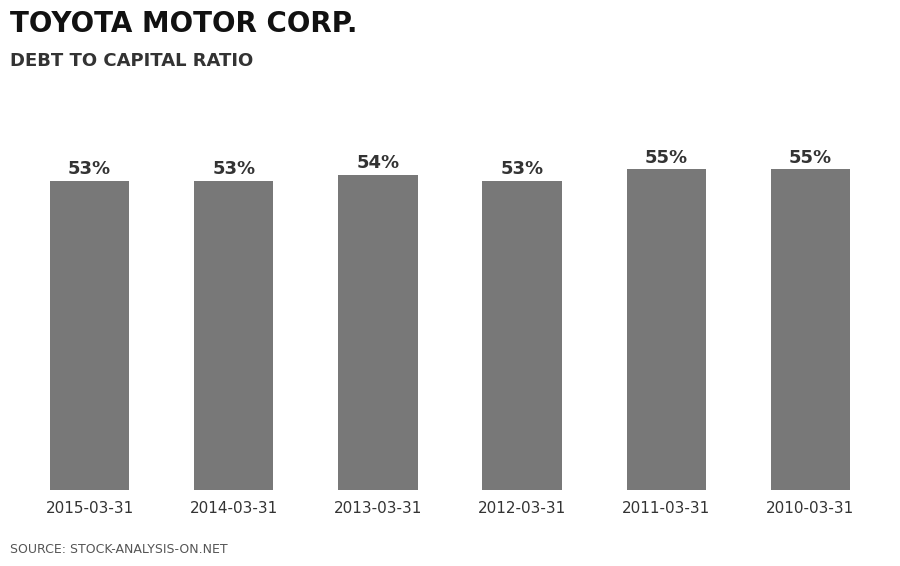

What is the approximate value at 2011-03-31?

0.6